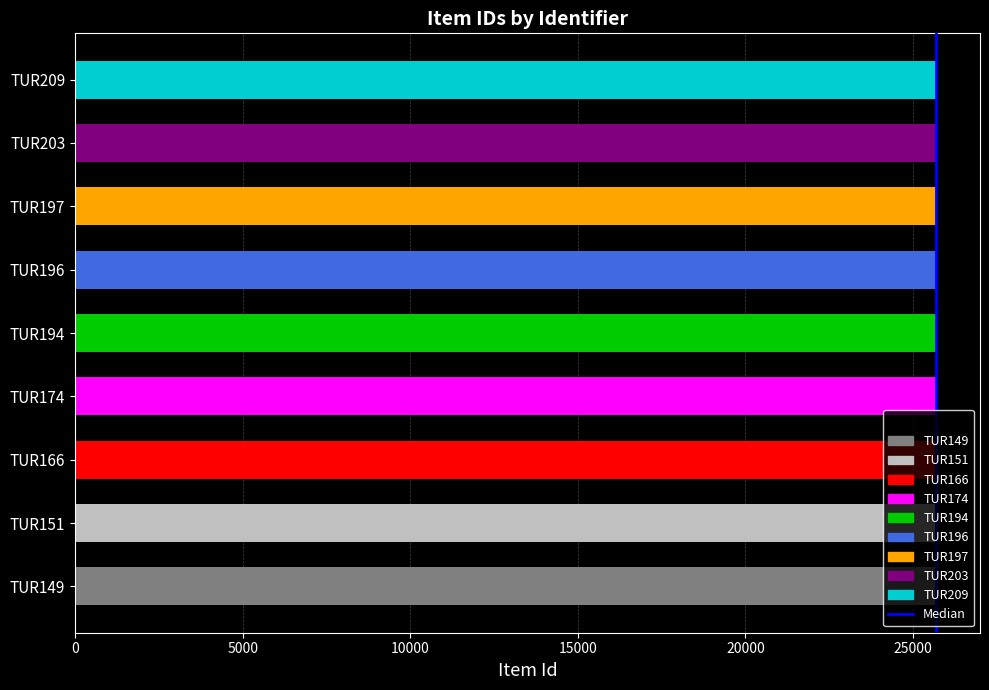

What is the difference between the values at TUR203 and TUR174?

29